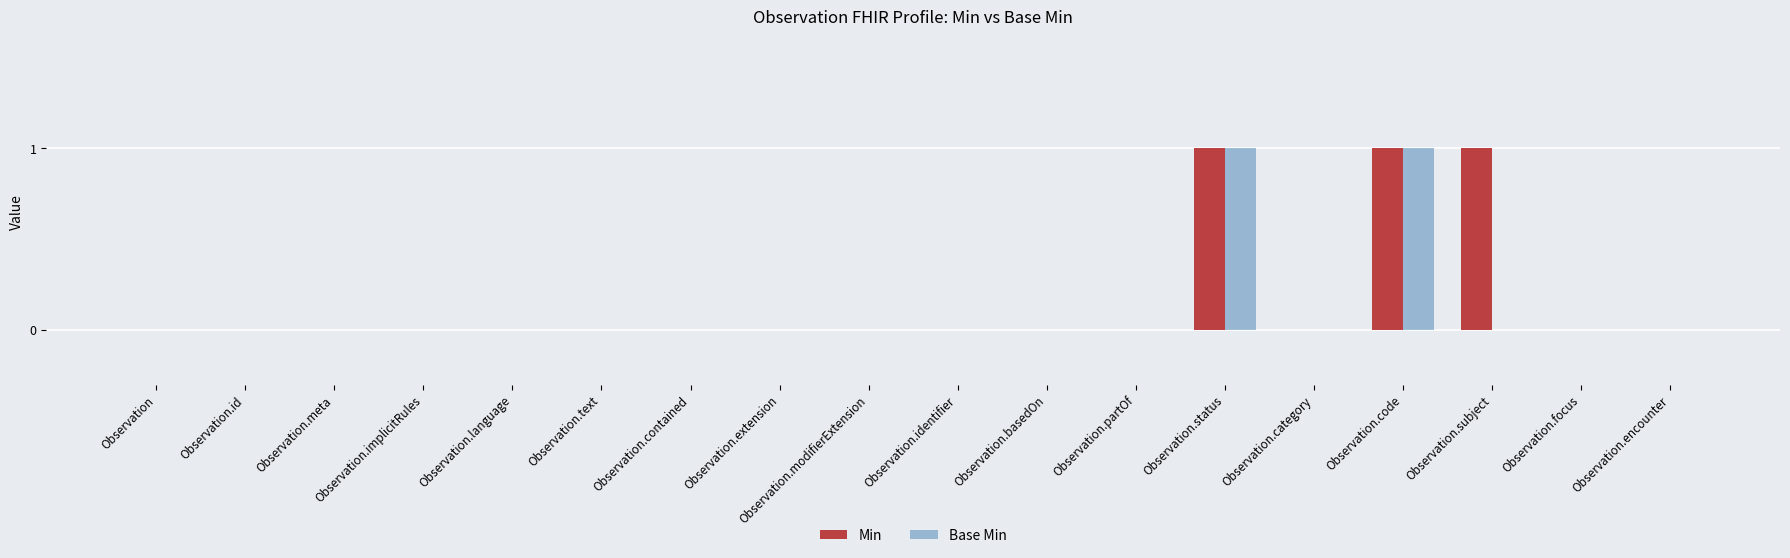

Reading left to right, extract all data points from this chart.

Min: 0	0	0	0	0	0	0	0	0	0	0	0	1	0	1	1	0	0
Base Min: 0	0	0	0	0	0	0	0	0	0	0	0	1	0	1	0	0	0